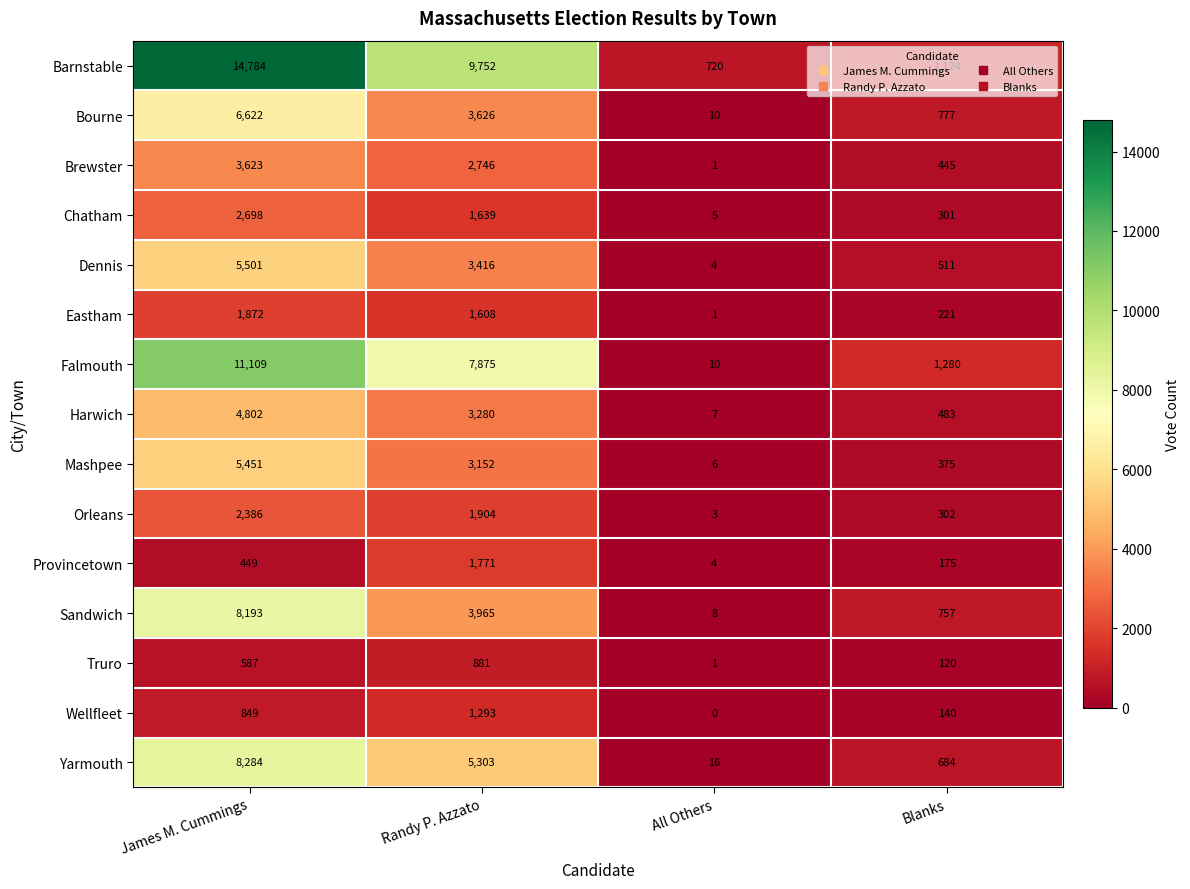

Is it true that Mashpee equals 10 at All Others?

False